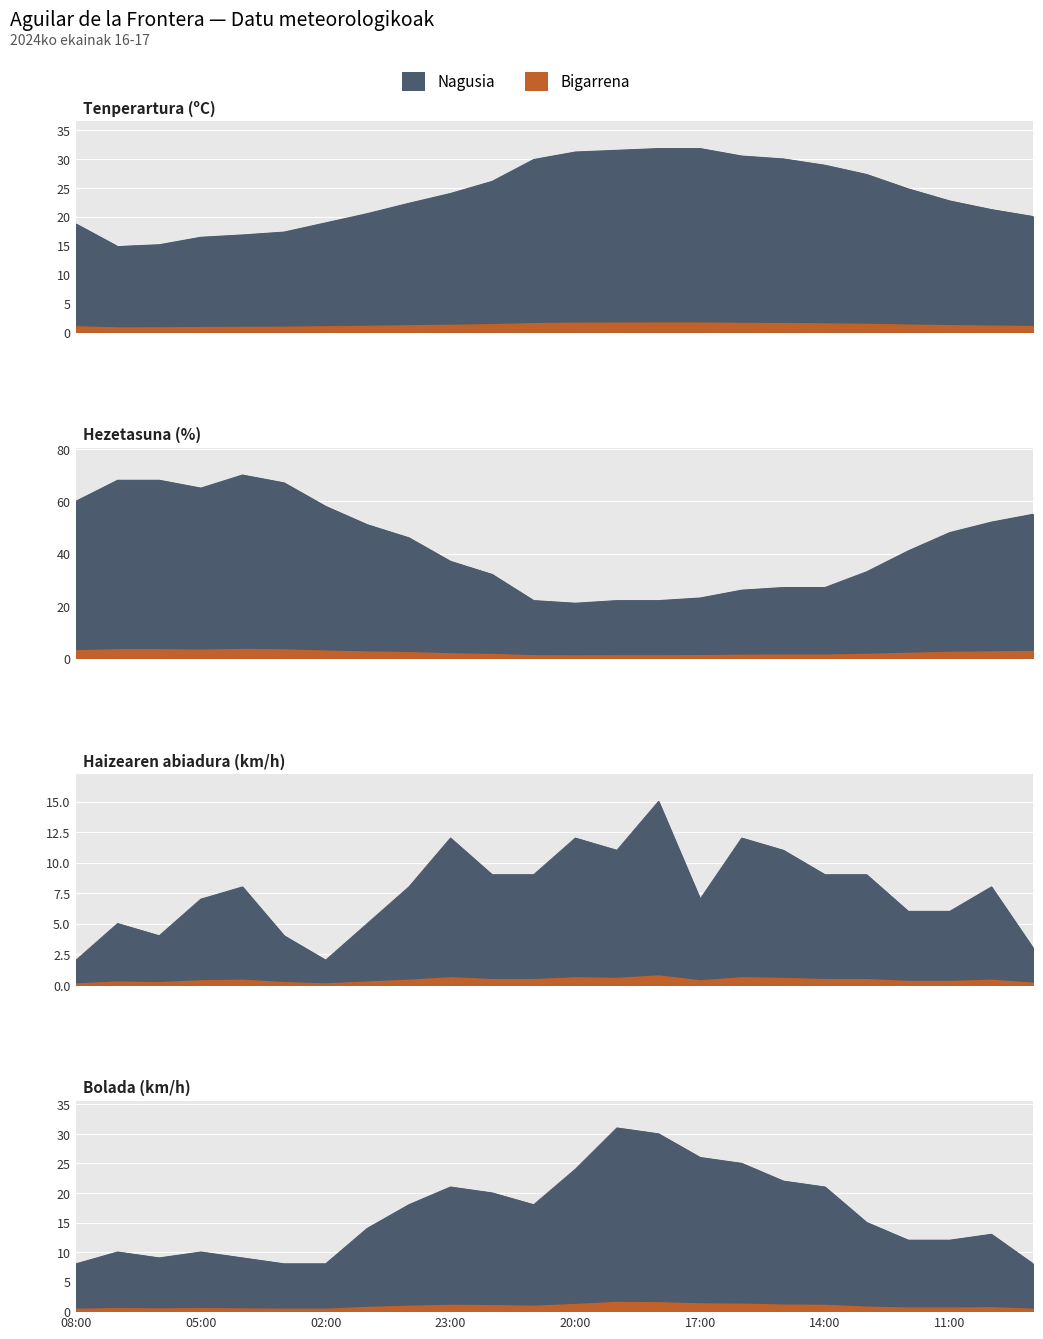

True or false: Bolada (km/h) and Haizearen abiadura (km/h) cross at least once.

False